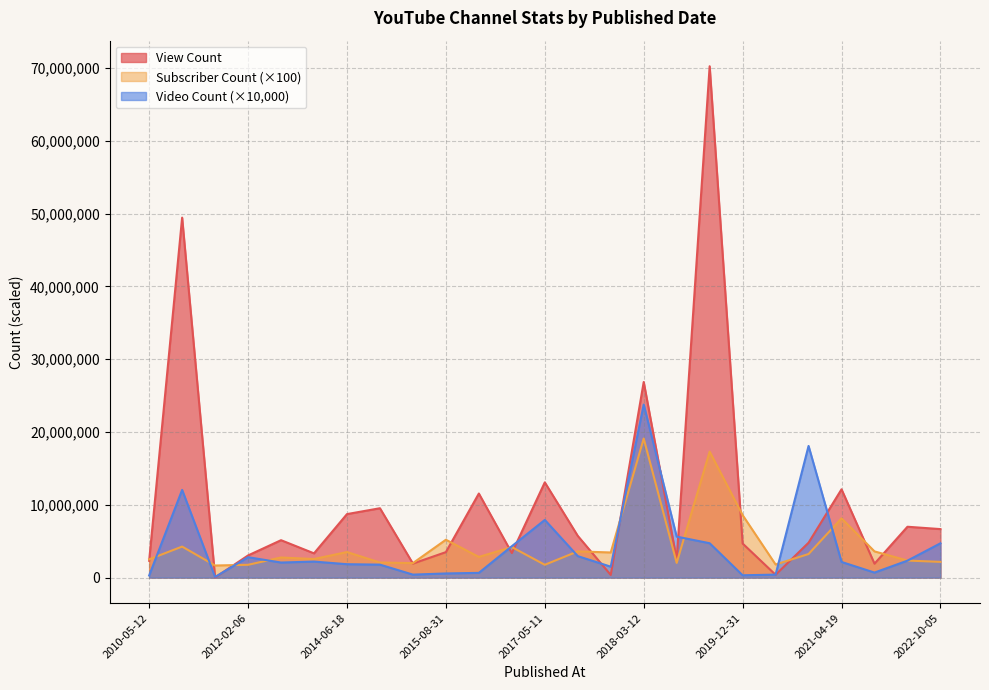

Reading right to left, what are all the values shown in this chart?

View Count: 2022-10-05=6661229	2022-07-11=6984562	2021-10-03=1911892	2021-04-19=12126037	2020-12-30=4793920	2020-06-18=389413	2019-12-31=4682037	2018-11-19=70225658	2018-05-06=2507879	2018-03-12=26865897	2018-03-07=364360	2017-11-12=5729342	2017-05-11=13080896	2016-11-29=3368212	2015-11-27=11545241	2015-08-31=3499539	2015-02-02=1926281	2015-01-17=9527219	2014-06-18=8721236	2014-04-09=3330666	2012-06-29=5138358	2012-02-06=3044539	2011-06-02=14858	2010-07-12=49435227	2010-05-12=2311561
Subscriber Count: 2022-10-05=2160000	2022-07-11=2340000	2021-10-03=3600000	2021-04-19=8140000	2020-12-30=3240000	2020-06-18=1800000	2019-12-31=8580000	2018-11-19=17300000	2018-05-06=2020000	2018-03-12=19100000	2018-03-07=3450000	2017-11-12=3600000	2017-05-11=1760000	2016-11-29=4190000	2015-11-27=2840000	2015-08-31=5200000	2015-02-02=1990000	2015-01-17=2070000	2014-06-18=3510000	2014-04-09=2550000	2012-06-29=2760000	2012-02-06=1760000	2011-06-02=1660000	2010-07-12=4260000	2010-05-12=2510000
Video Count: 2022-10-05=4710000	2022-07-11=2330000	2021-10-03=690000	2021-04-19=2150000	2020-12-30=18080000	2020-06-18=410000	2019-12-31=320000	2018-11-19=4720000	2018-05-06=5630000	2018-03-12=23770000	2018-03-07=1500000	2017-11-12=2950000	2017-05-11=7920000	2016-11-29=4310000	2015-11-27=650000	2015-08-31=570000	2015-02-02=410000	2015-01-17=1780000	2014-06-18=1840000	2014-04-09=2200000	2012-06-29=2070000	2012-02-06=2800000	2011-06-02=90000	2010-07-12=12040000	2010-05-12=290000